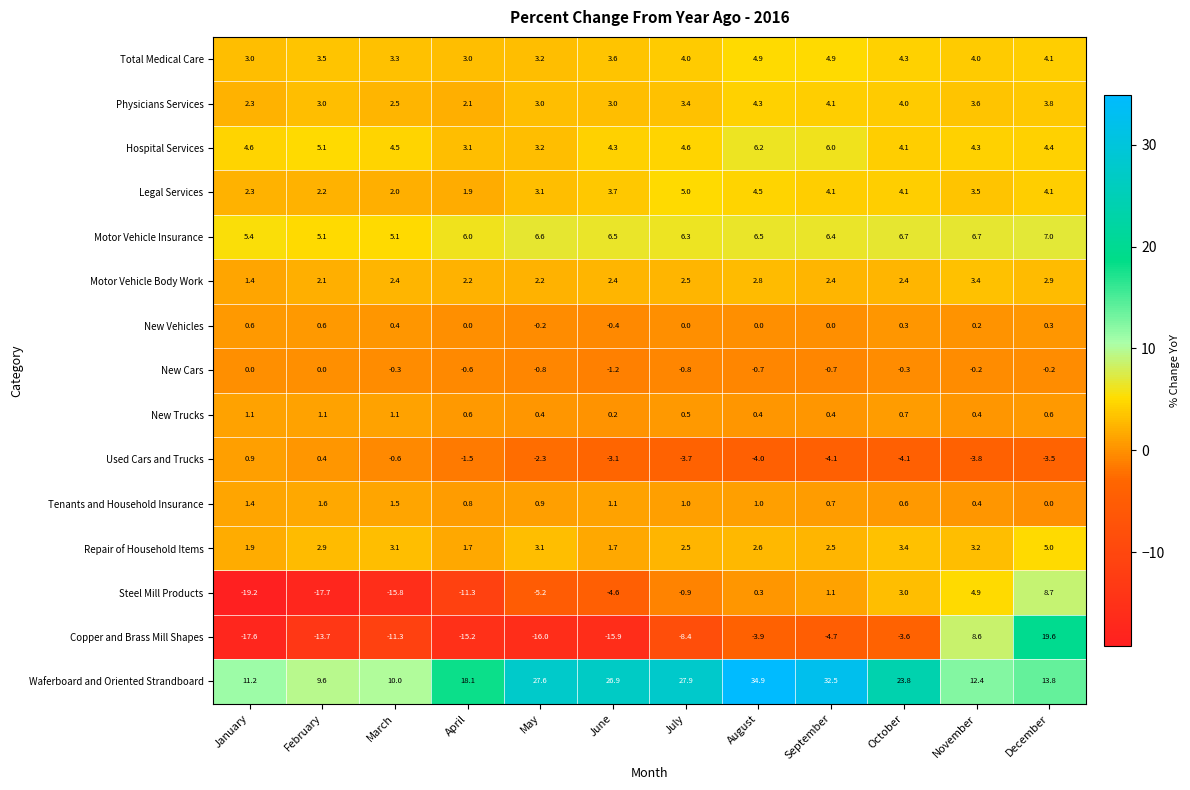

What is the total value across all series at October?

49.4